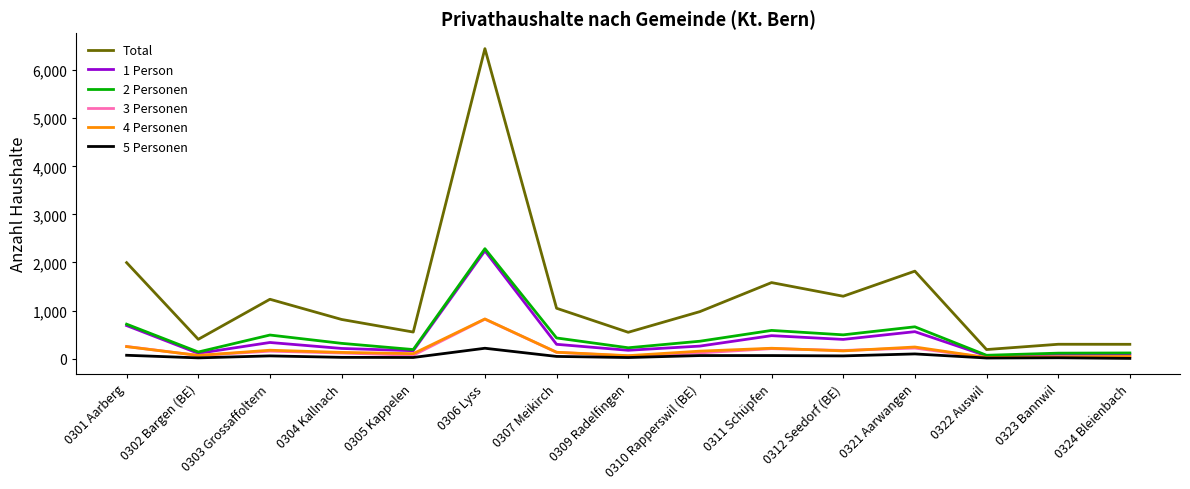

What is the maximum value shown in the chart?

6448